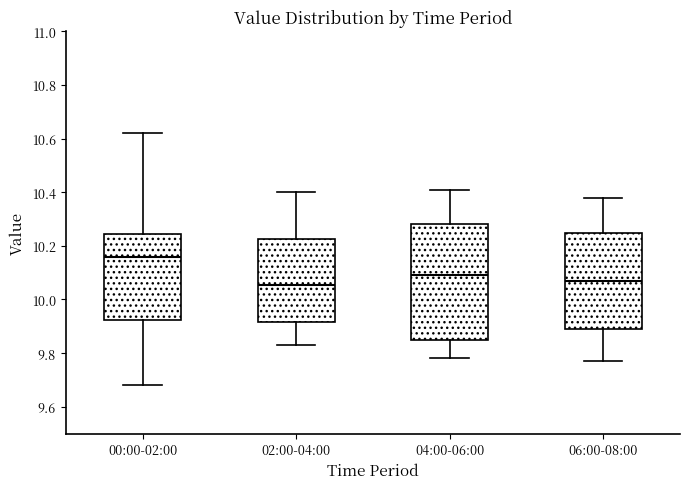

Where is the lower edge of the box for 04:00-06:00 on the y-axis? The values are not printed on the chart, so give them approximately, as read against the axis.

9.84